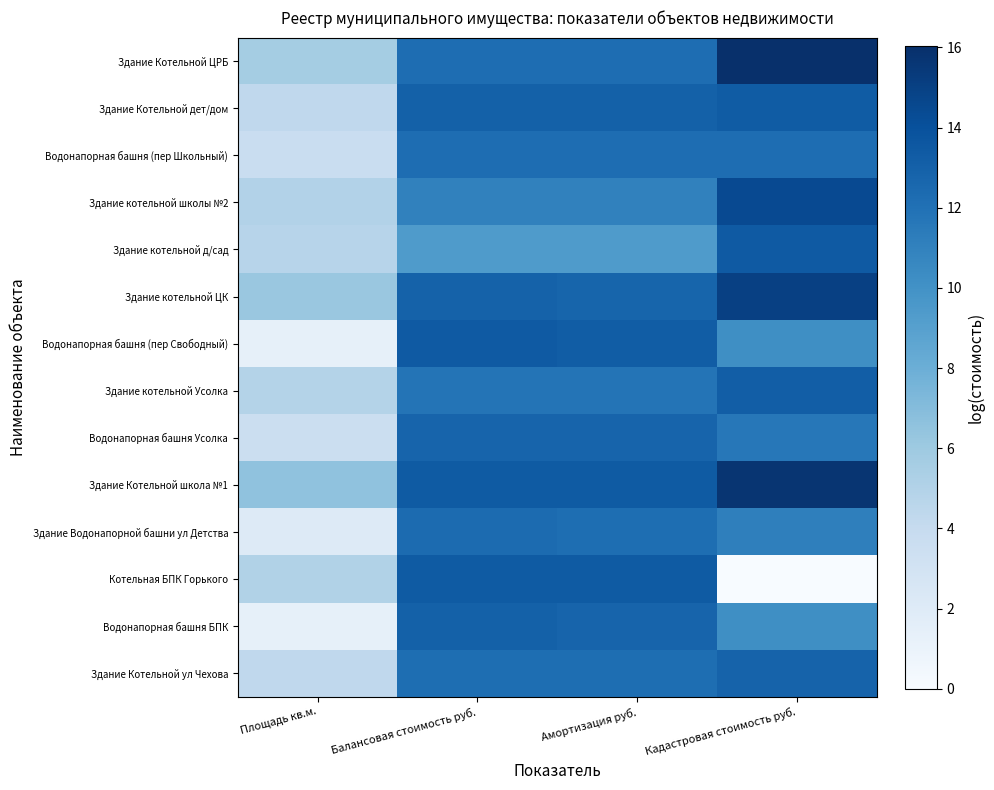

Rank the series by their maximum value, from highest to lowest.

Здание Котельной ЦРБ, Здание Котельной школа №1, Здание котельной ЦК, Здание котельной школы №2, Водонапорная башня (пер Свободный), Здание котельной д/сад, Котельная БПК Горького, Здание Котельной дет/дом, Здание котельной Усолка, Водонапорная башня БПК, Здание Котельной ул Чехова, Водонапорная башня Усолка, Здание Водонапорной башни ул Детства, Водонапорная башня (пер Школьный)